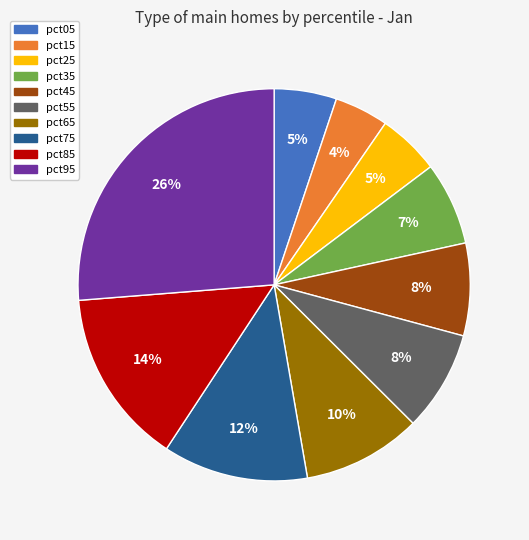

Which category has the biggest portion of the pie?

pct95